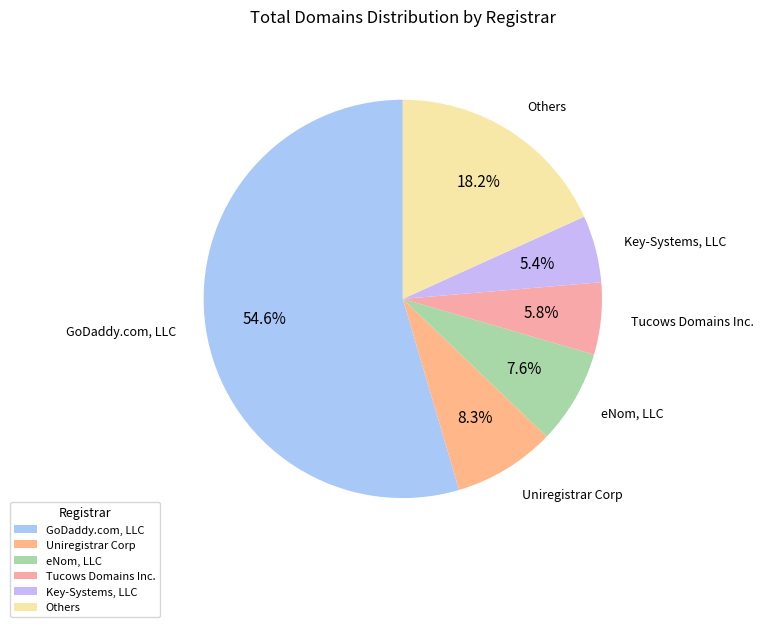

Which slice is the largest?

GoDaddy.com, LLC